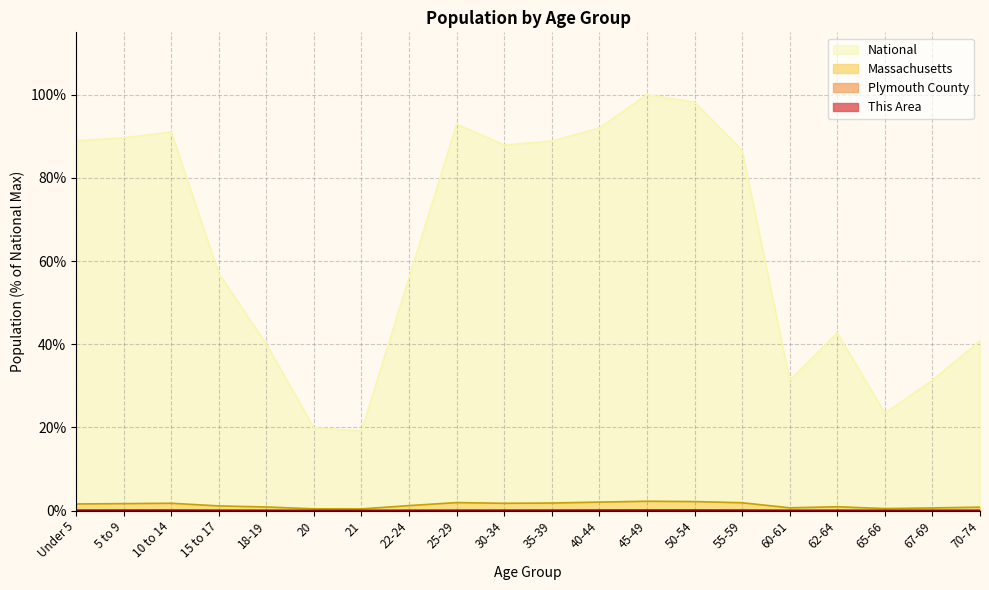

True or false: This Area and Plymouth County intersect in this chart.

False